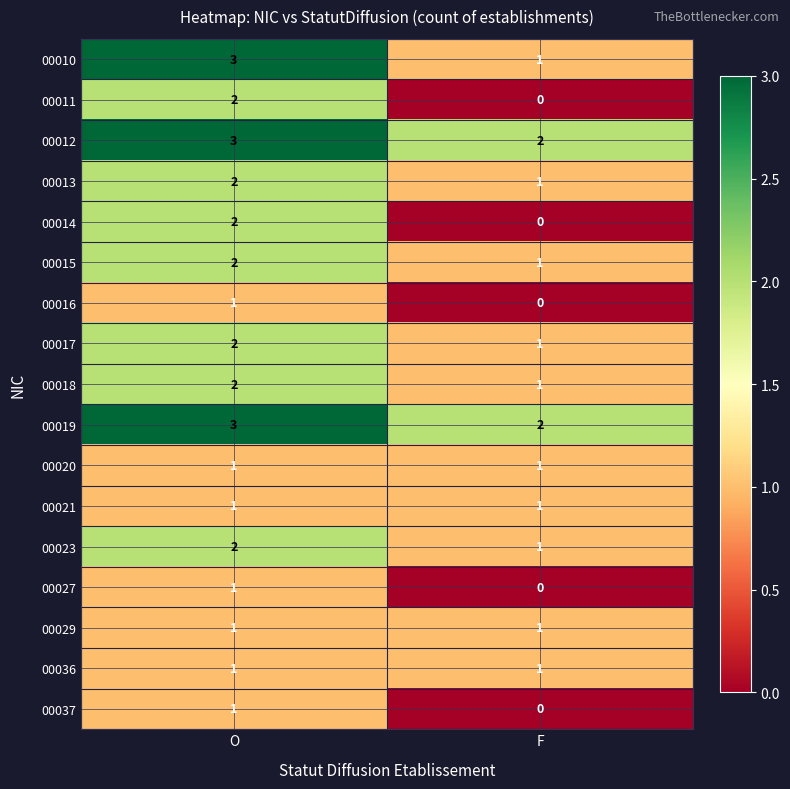

What is the sum of the 00013 values at F and O?

3